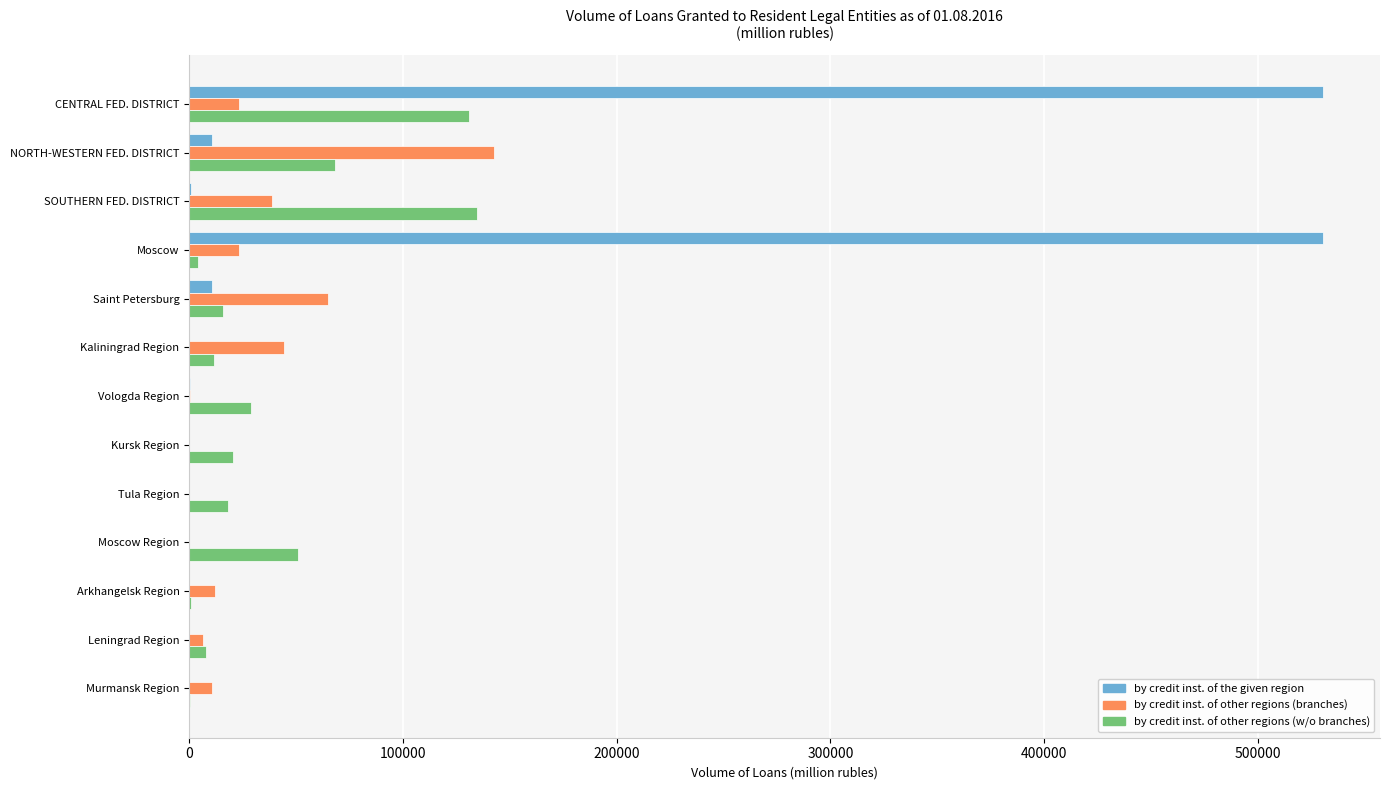

The value of by credit inst. of other regions (branches) at Tula Region is 80373. True or false?

False